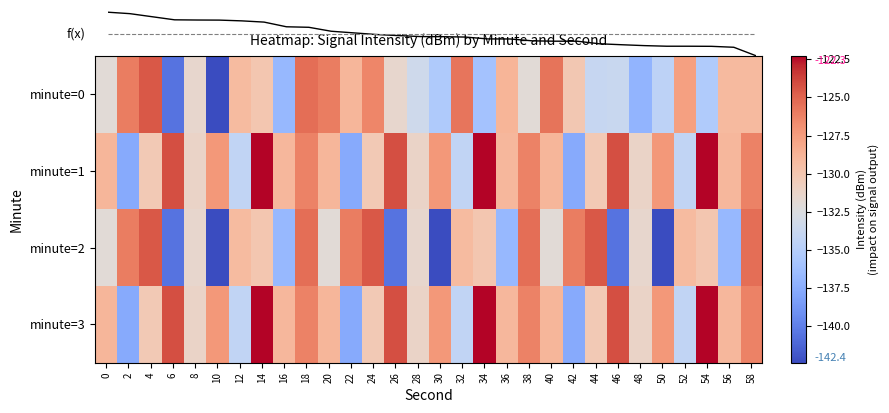

List the series in order of their peak value, lowest first.

minute=0, minute=2, minute=1, minute=3